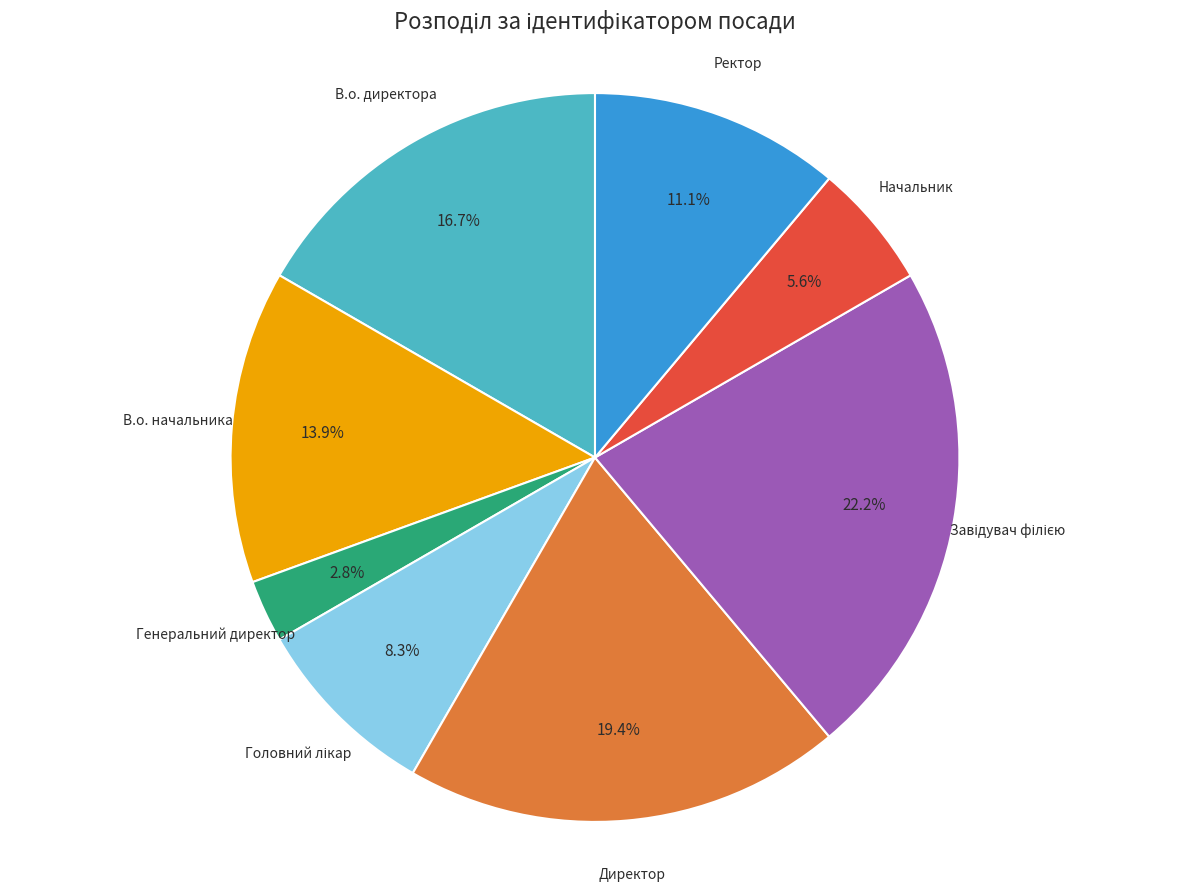

What percentage is NOT represented by В.о. начальника?

86.1%